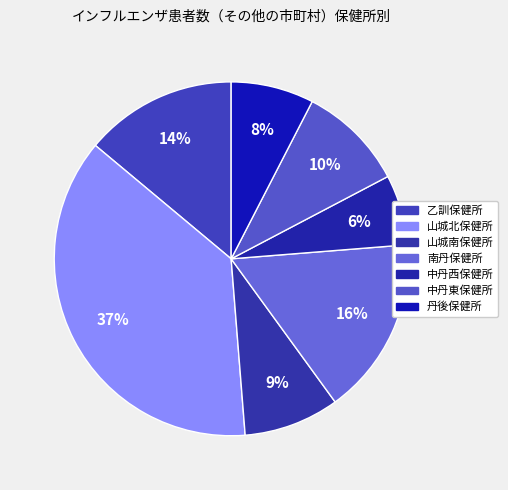

How many slices are in this pie chart?

7